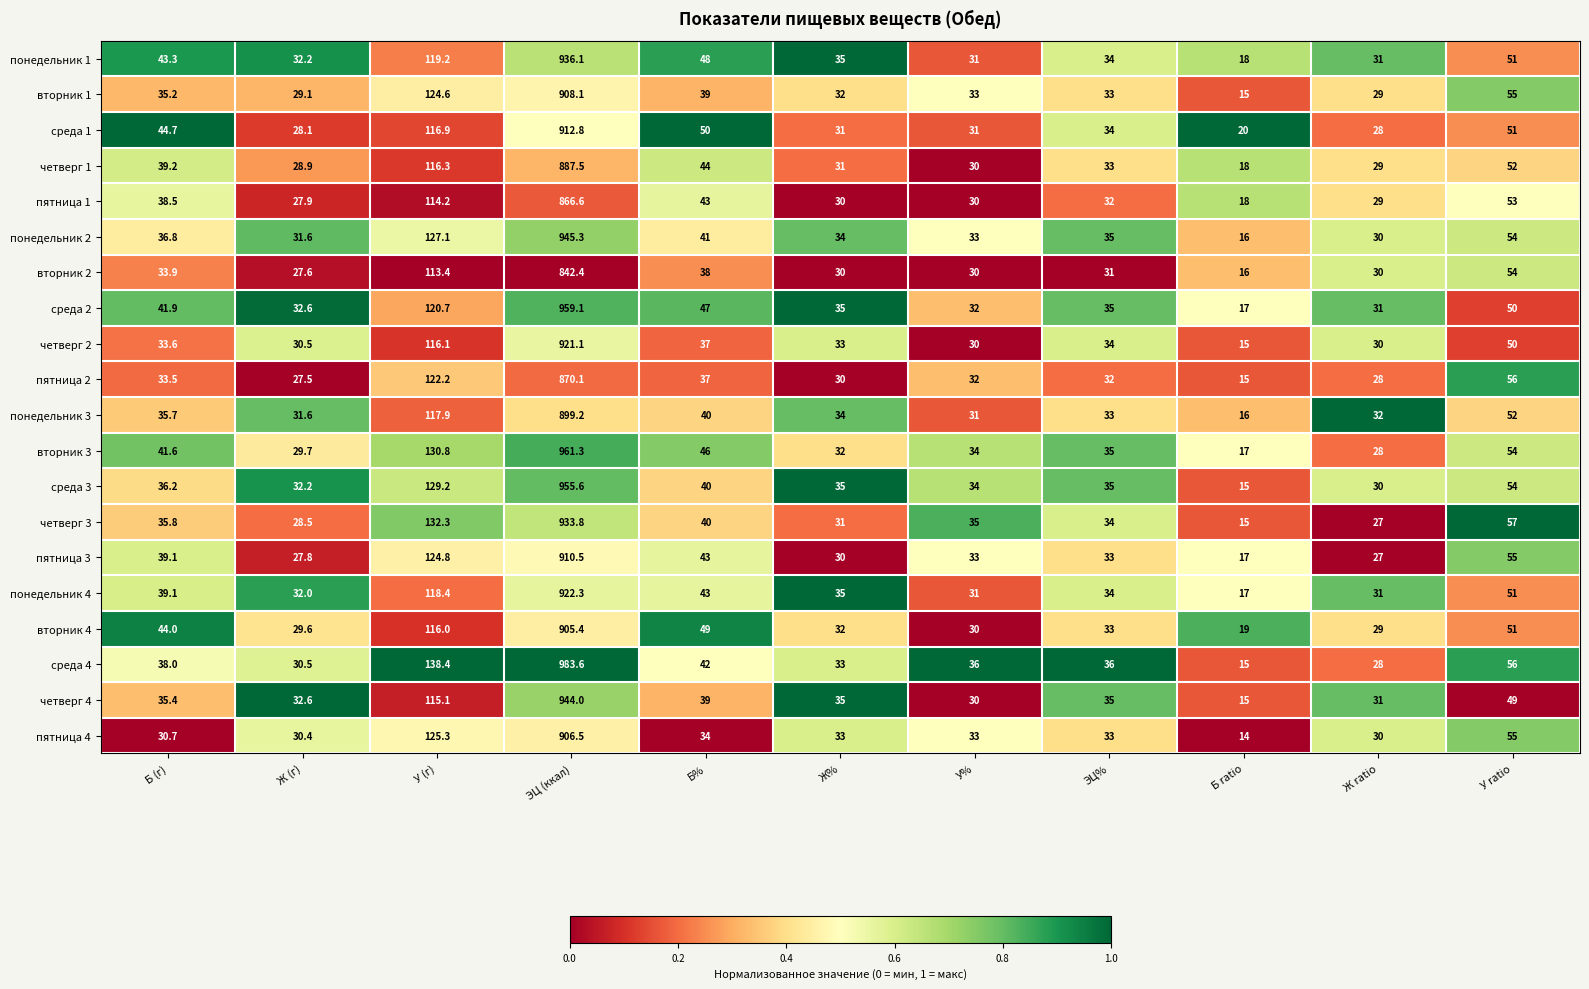

True or false: вторник 3 has a value of 37.4 at У ratio.

False